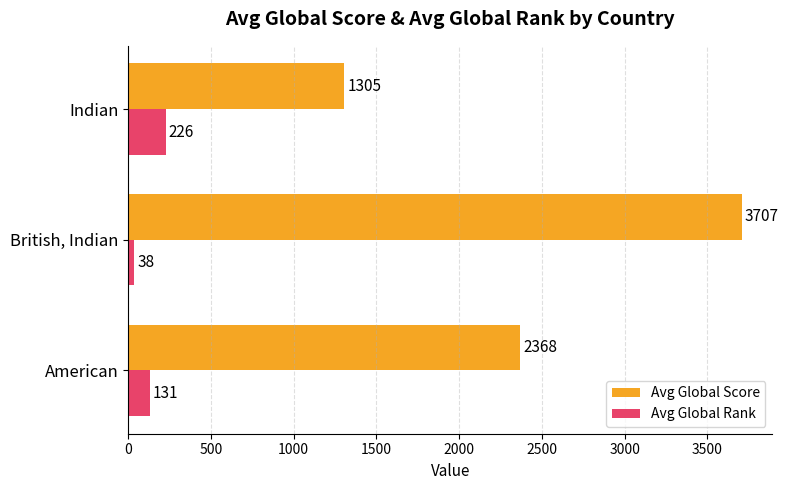

List the labels in order of Avg Global Score value, largest first.

British, Indian, American, Indian